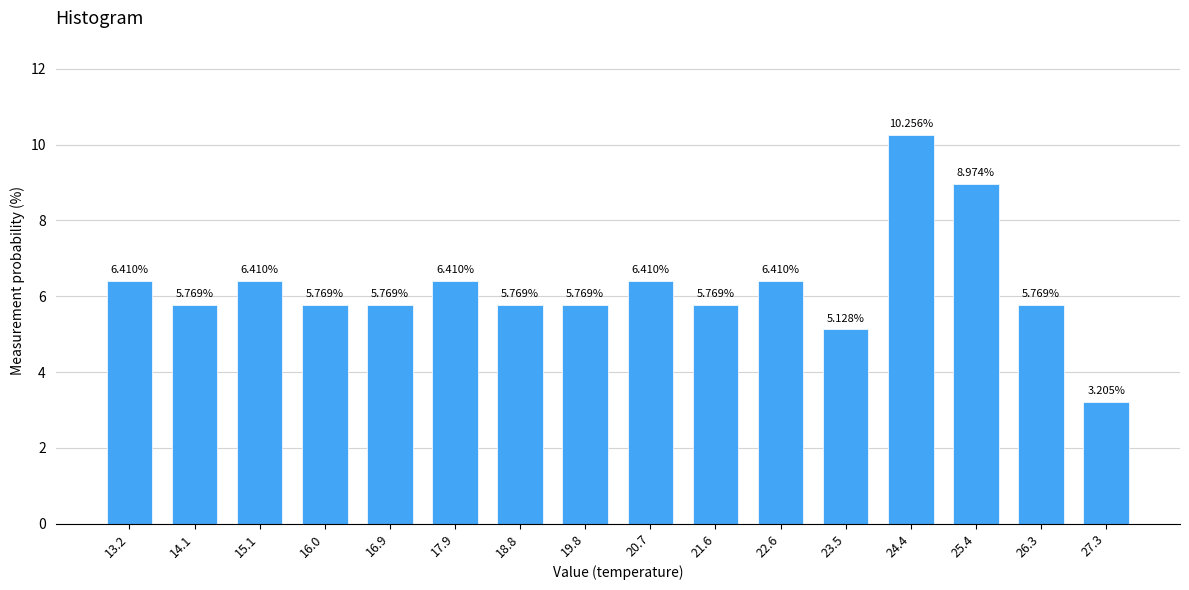

What is the ratio of the value at 14.1 to the value at 17.9?

0.9